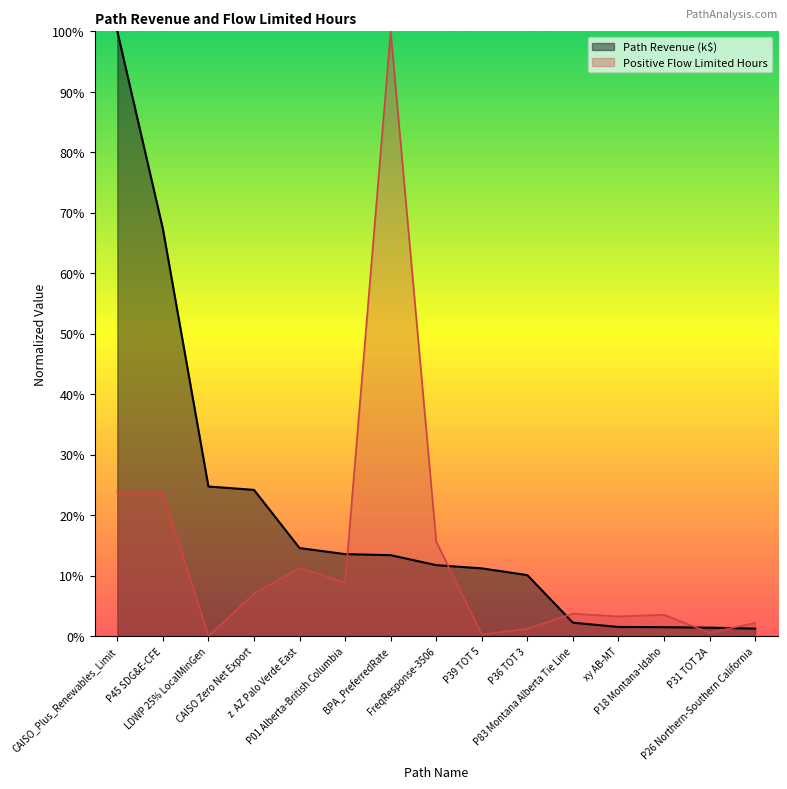

What is the maximum value for Path Revenue (k$)?

100.0